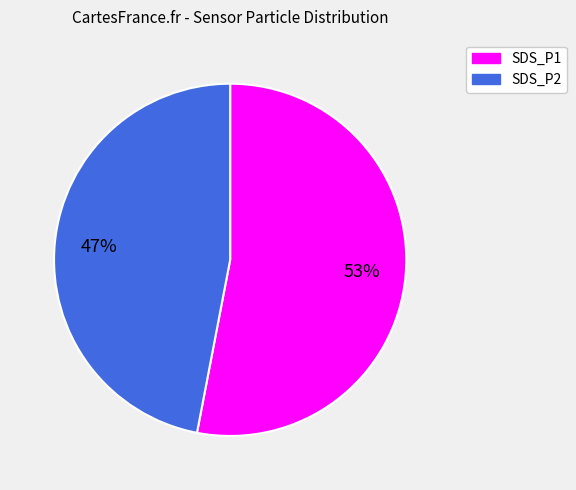

To the nearest percent, what is the combined percentage of SDS_P2 and SDS_P1?

100%